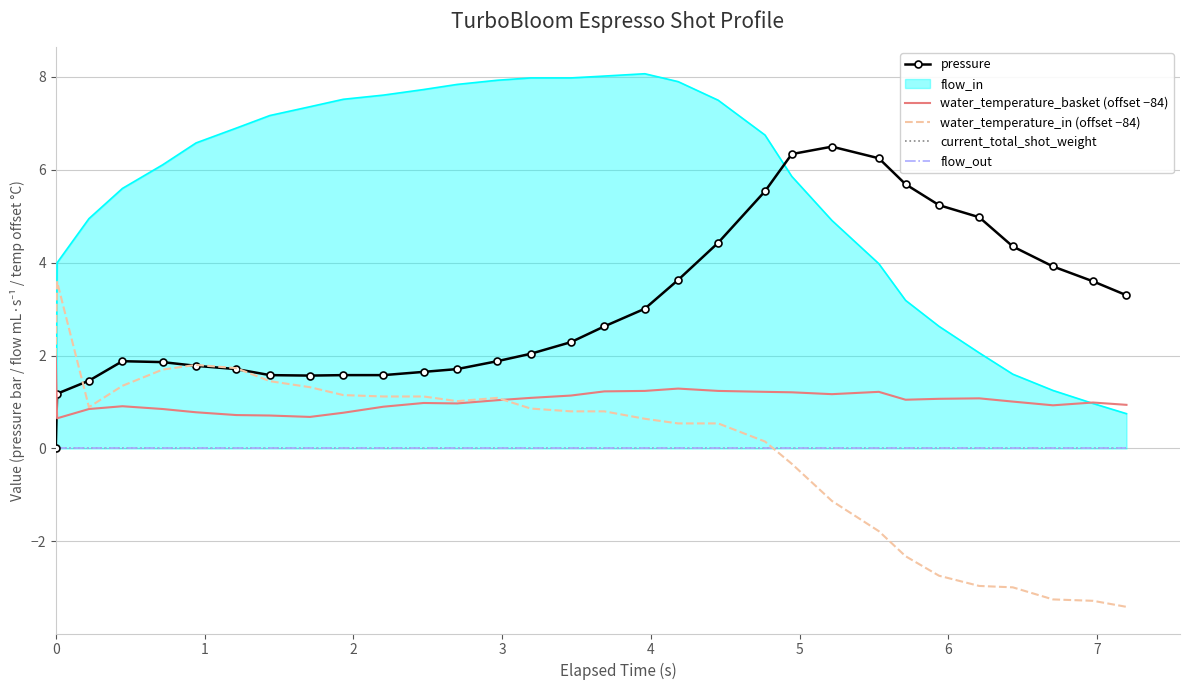

What is the value of the water_temperature_in (offset −84) point at the 24th from the left?

-1.8